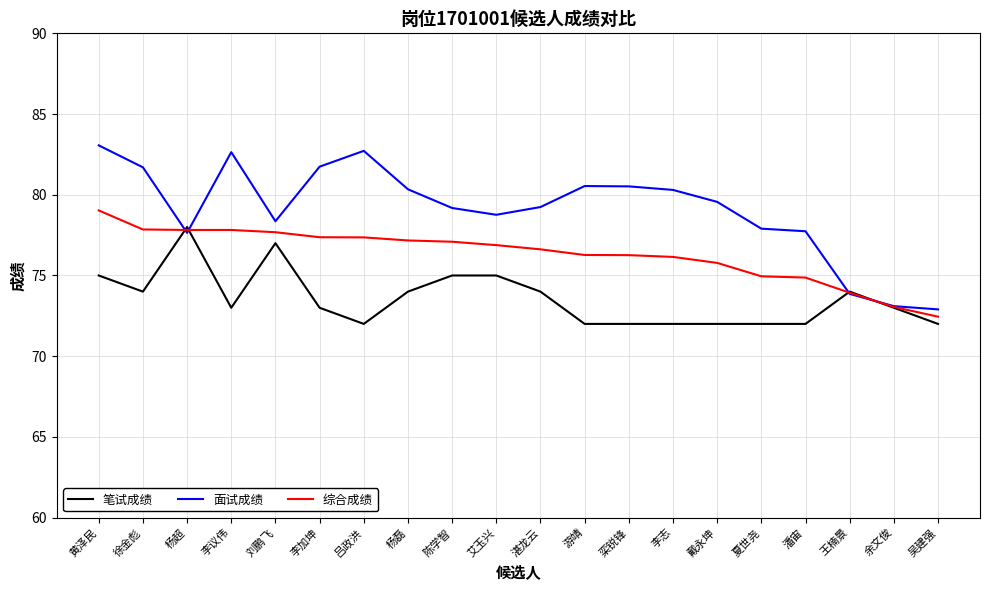

What is the sum of all 面试成绩 values?

1581.8